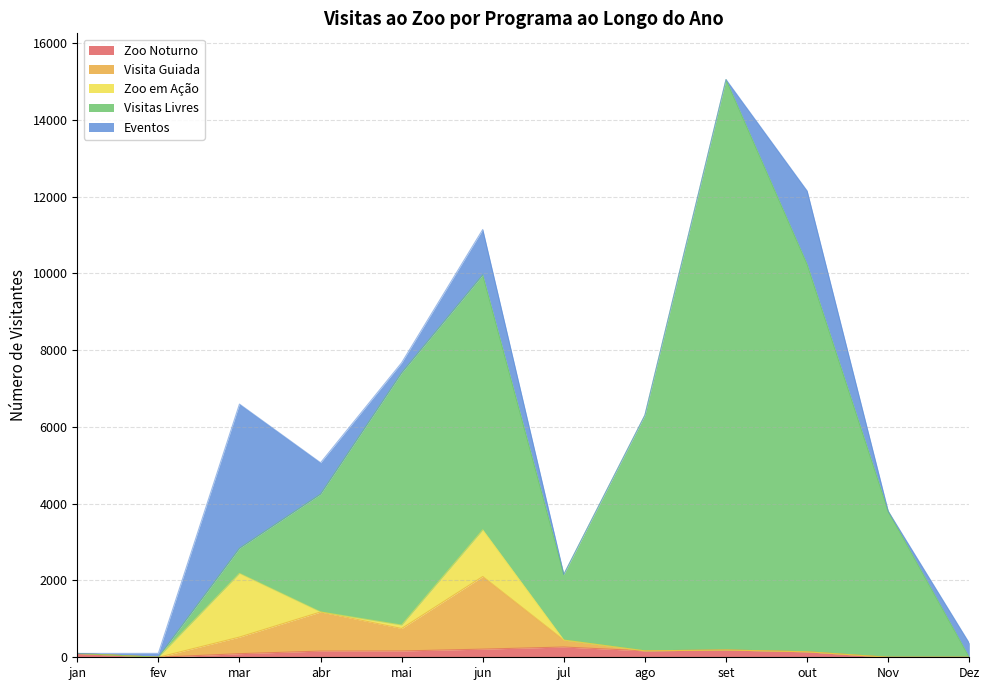

Reading right to left, transcribe all the data shown in this chart.

Zoo Noturno: 0	0	142	190	167	267	212	164	161	94	0	100
Visita Guiada: 0	0	0	0	0	181	1892	586	1019	432	0	0
Zoo em Ação: 0	0	0	0	0	0	1215	88	0	1658	0	0
Visitas Livres: 0	3805	10096	14859	6139	1710	6642	6571	3069	655	0	0
Eventos: 368	0	1911	0	0	0	1182	263	818	3756	102	0